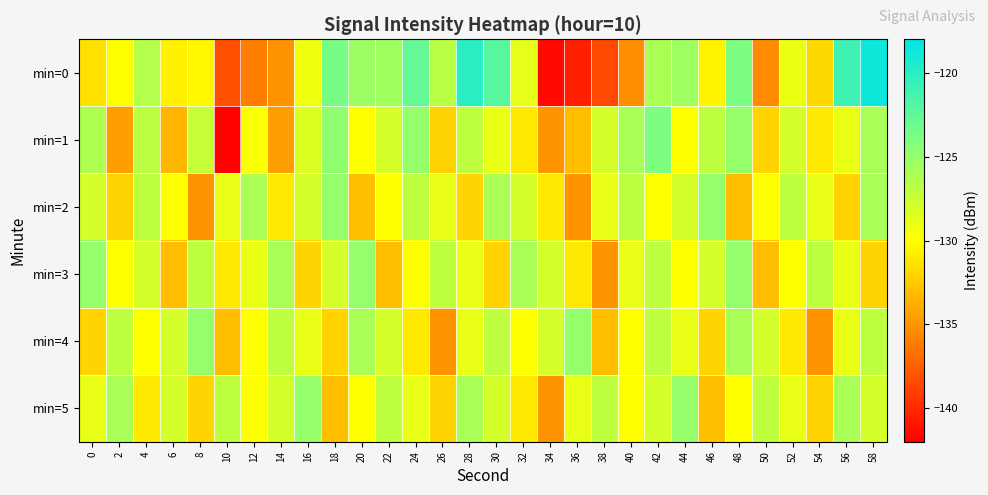

What is the spread (max minus min) of values at 42?

6.0